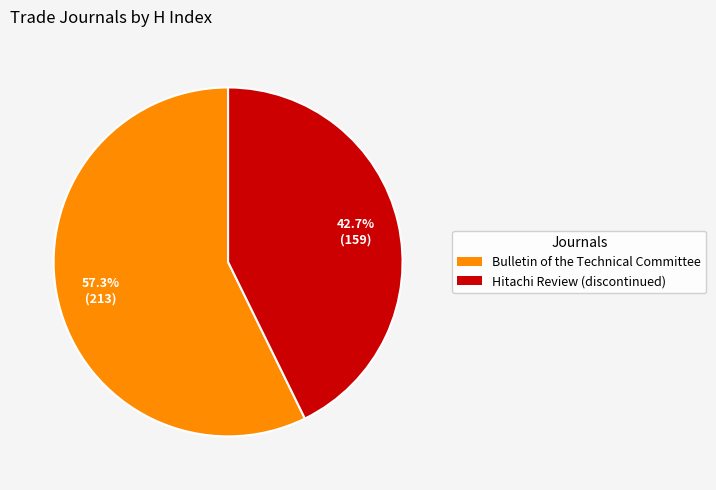

Is there a majority slice in this chart?

Yes